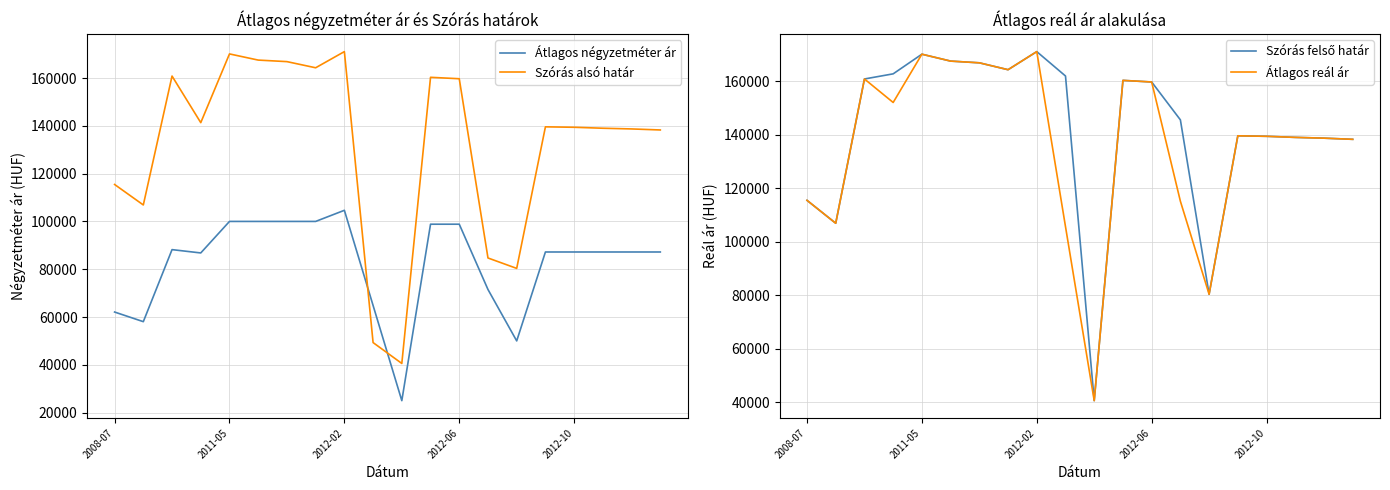

What is the sum of all Szórás alsó határ values?

2634200